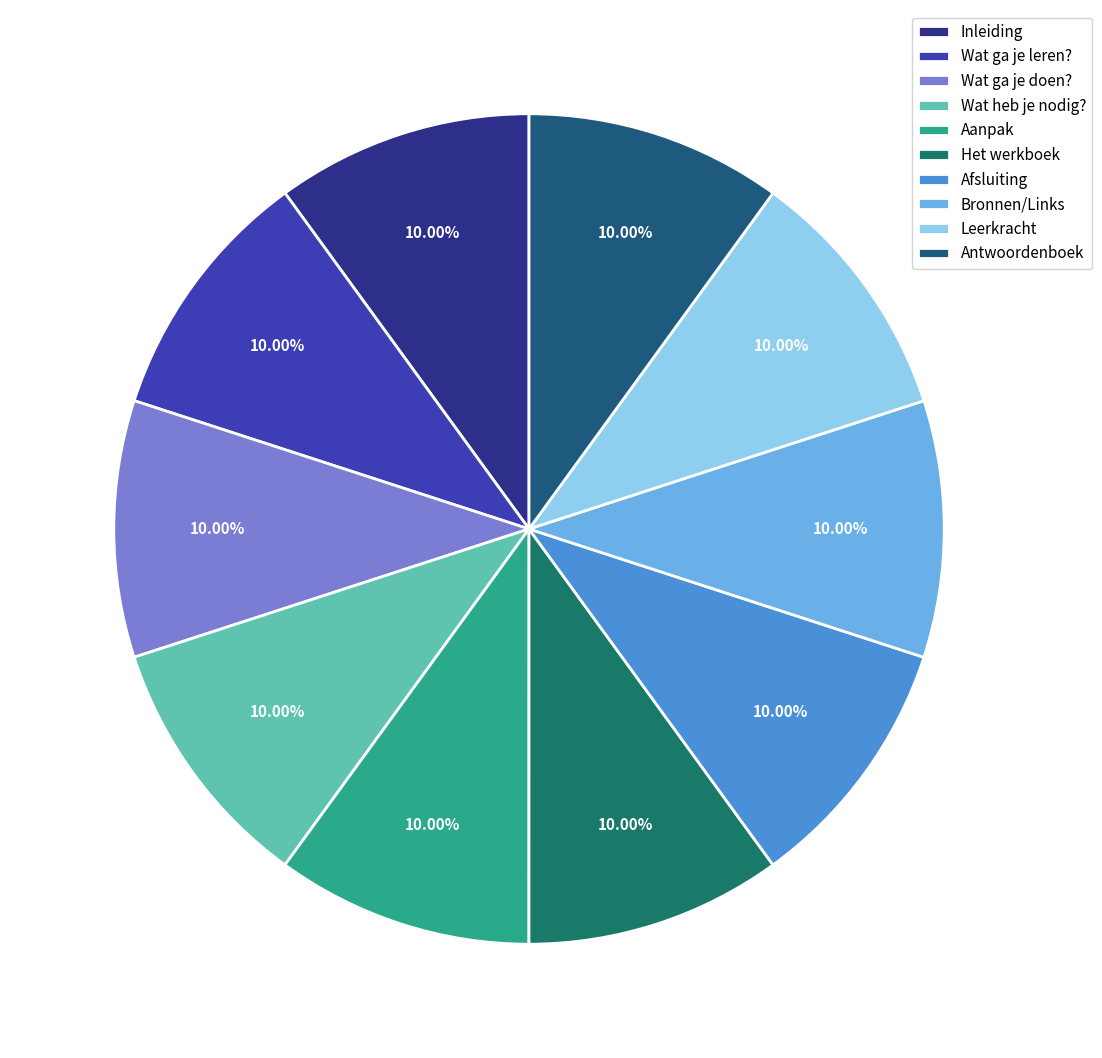

What percentage do Leerkracht and Wat ga je doen? together represent?

20.0%